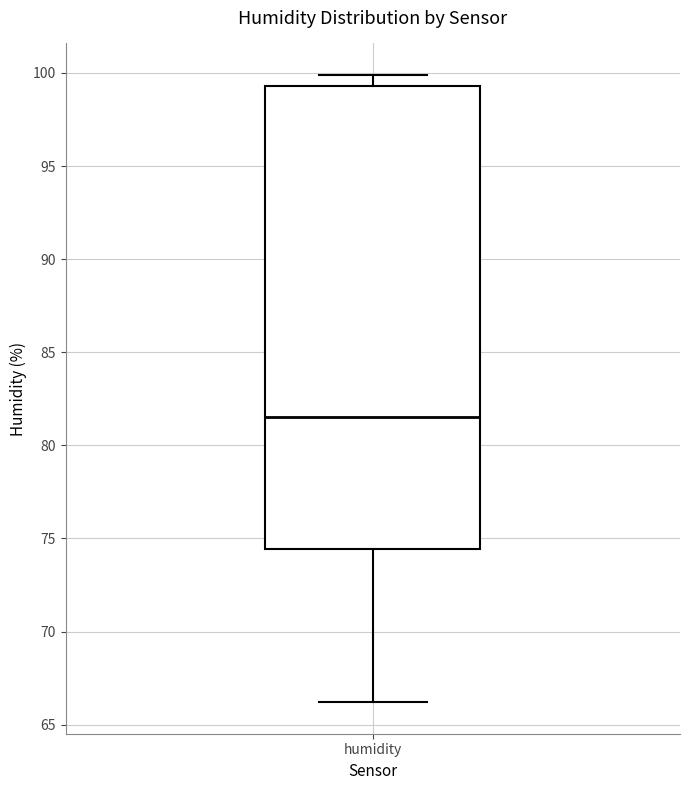

Transcribe this box plot: give where the median line is, the range the box spans, and where the two whiskers end, as read against the y-axis. The values are not printed on the chart, so give them approximately, as read against the axis.

median 81.5, box 74.5 to 99.5, whiskers 66.0 to 100.0